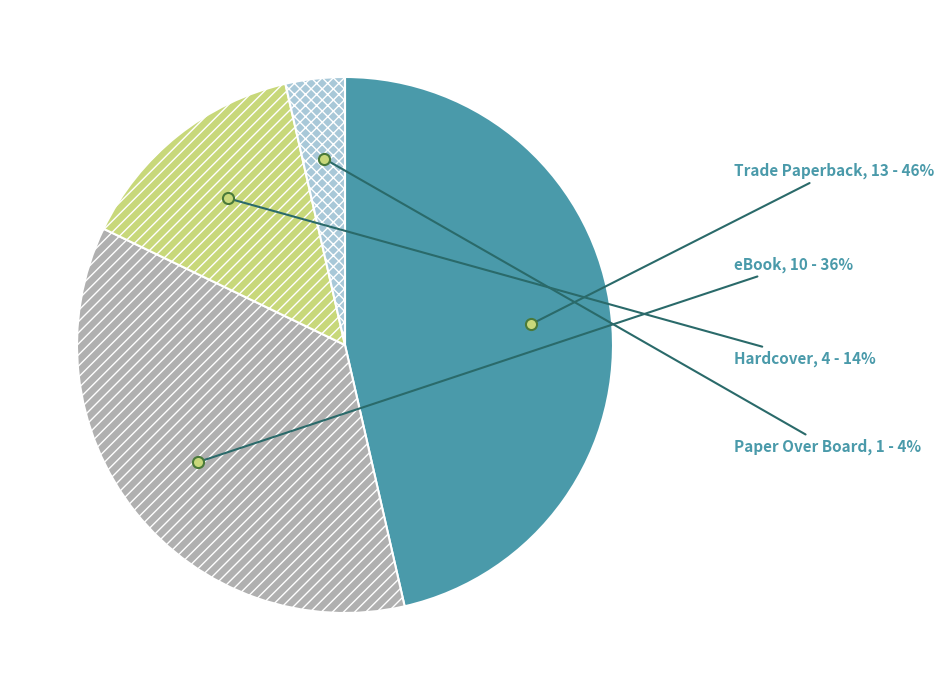

Do Hardcover and Trade Paperback together represent more than half of the pie?

Yes